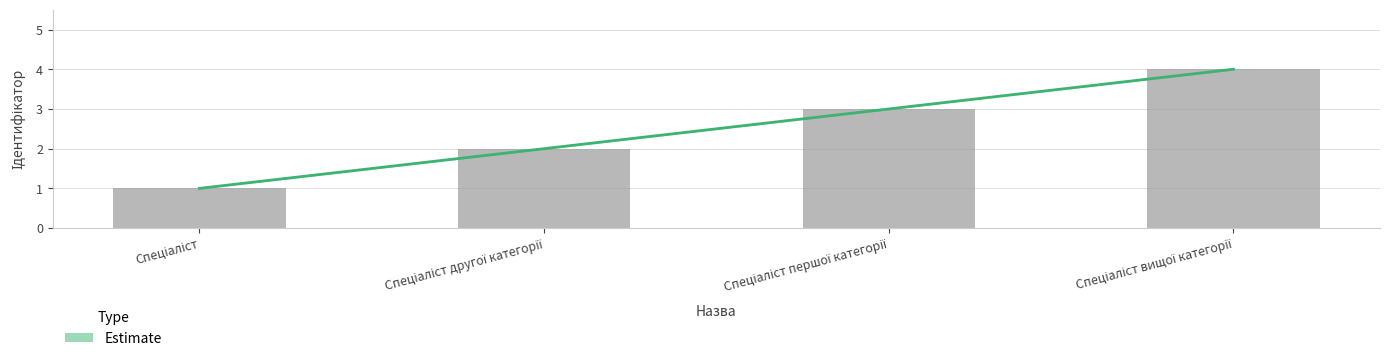

What is the value of the 3rd bar from the left?

3